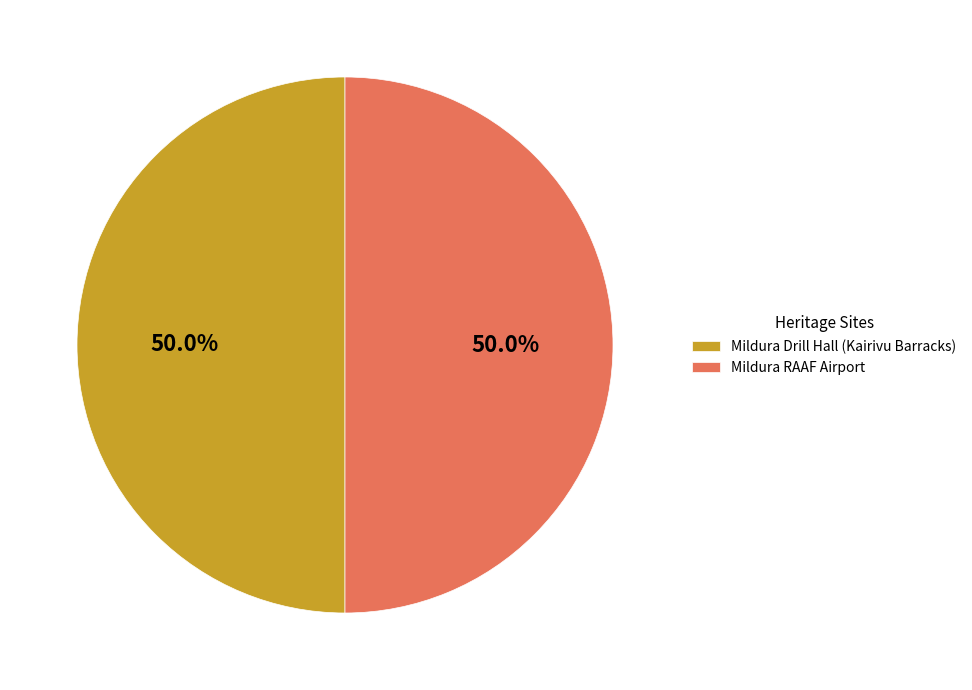

How many segments does this pie chart have?

2